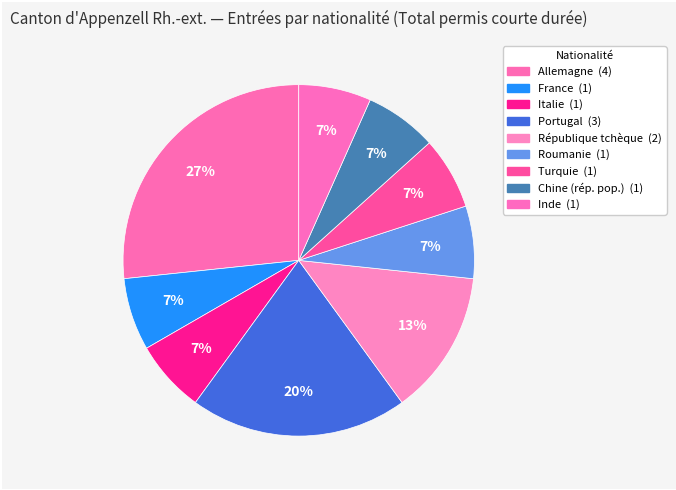

Which slice is the largest?

Allemagne